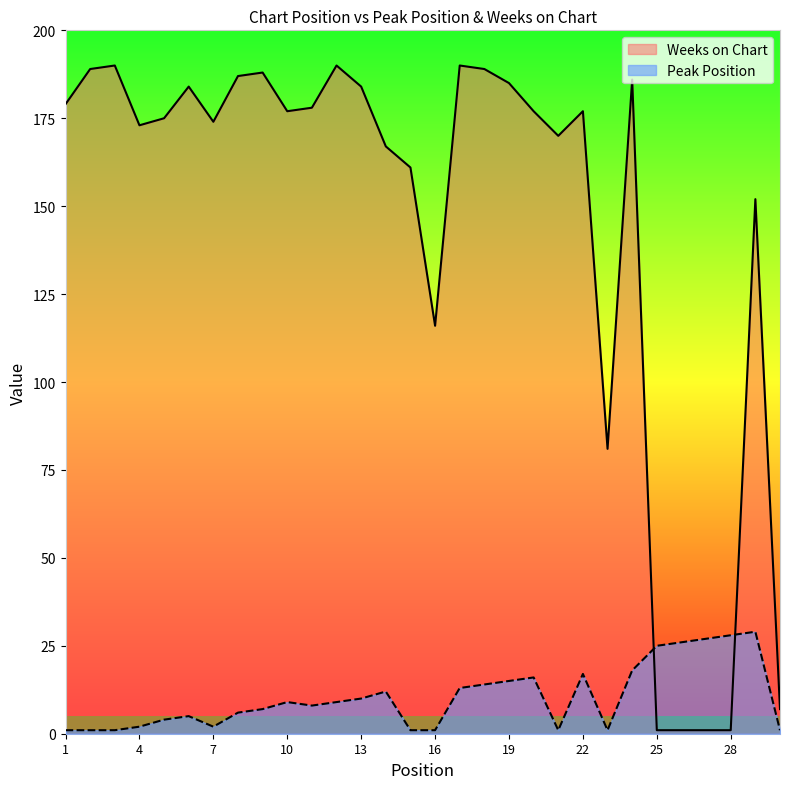

Rank the series by their average value, from highest to lowest.

Weeks on Chart, Peak Position